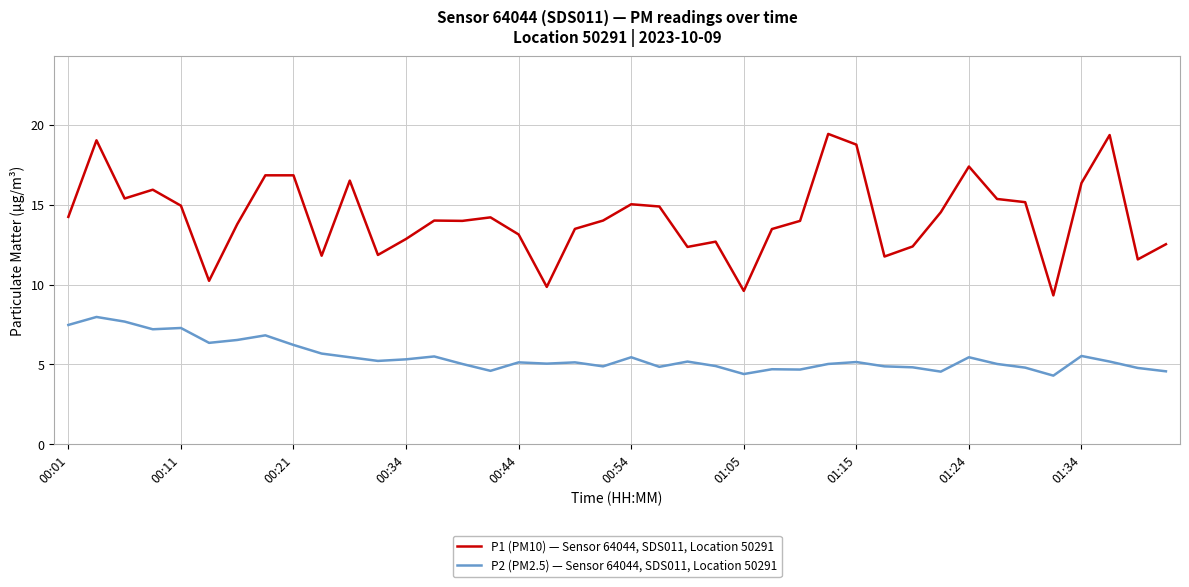

Which series has the largest total across all categories?

P1 (PM10) — Sensor 64044, SDS011, Location 50291